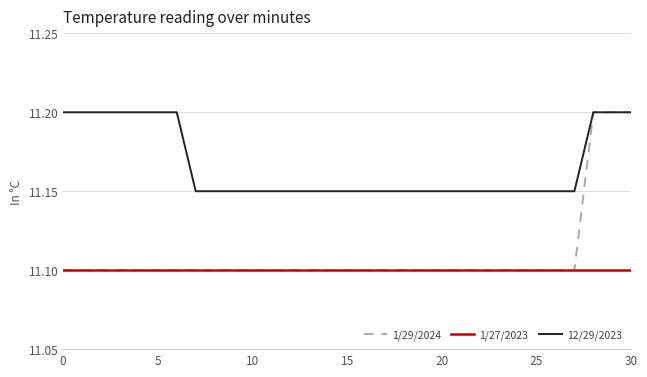

Which series has the largest range (max minus min)?

1/29/2024